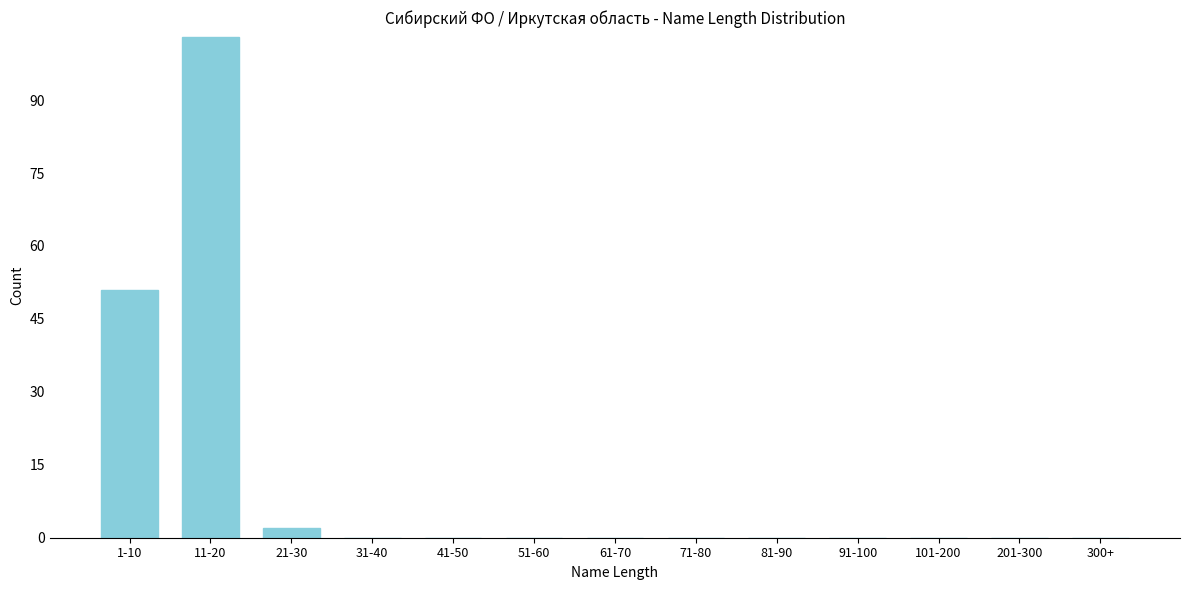

Reading left to right, extract all data points from this chart.

1-10=51	11-20=103	21-30=2	31-40=0	41-50=0	51-60=0	61-70=0	71-80=0	81-90=0	91-100=0	101-200=0	201-300=0	300+=0